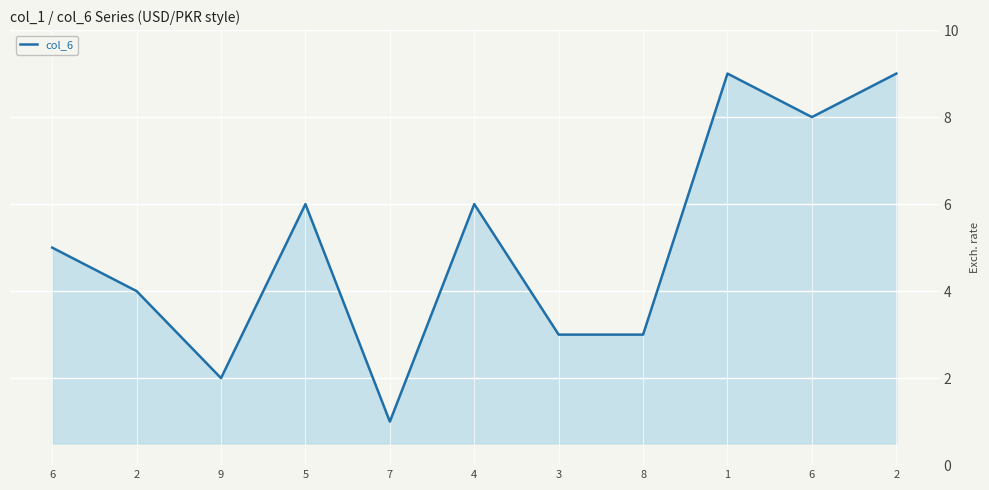

How many lines are shown in the chart?

1